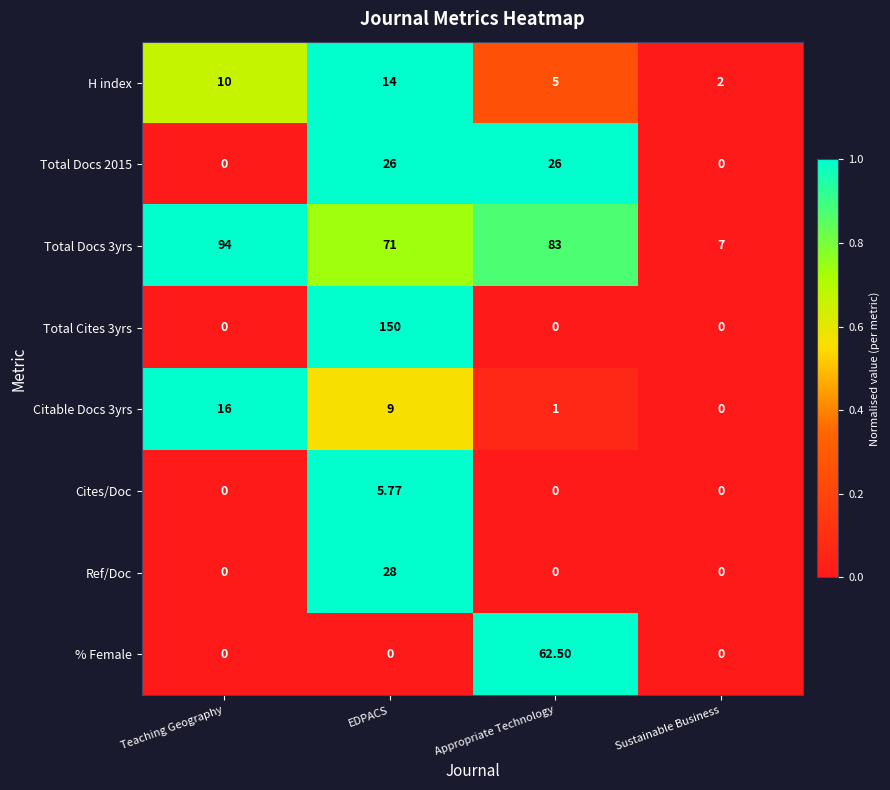

List the labels in order of Total Docs 3yrs value, smallest first.

Sustainable Business, EDPACS, Appropriate Technology, Teaching Geography